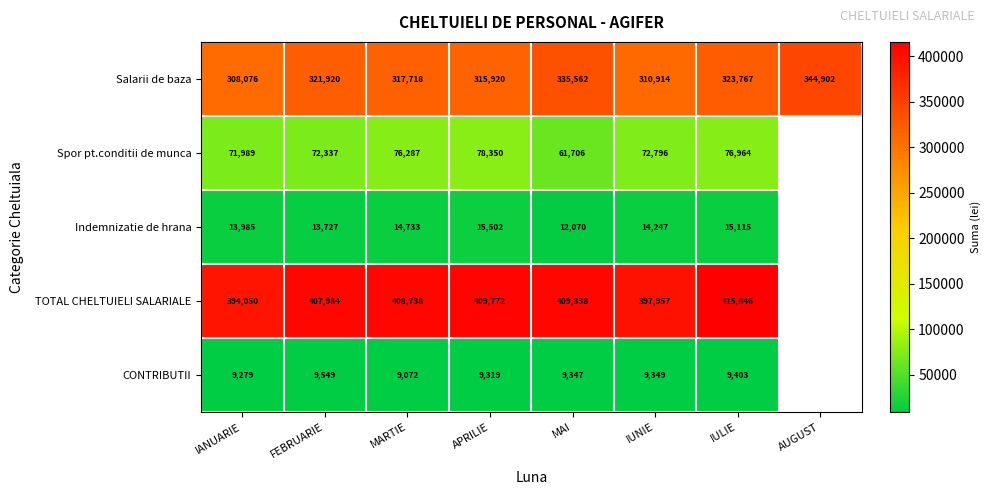

The value of Spor pt.conditii de munca at IUNIE is 113704. True or false?

False